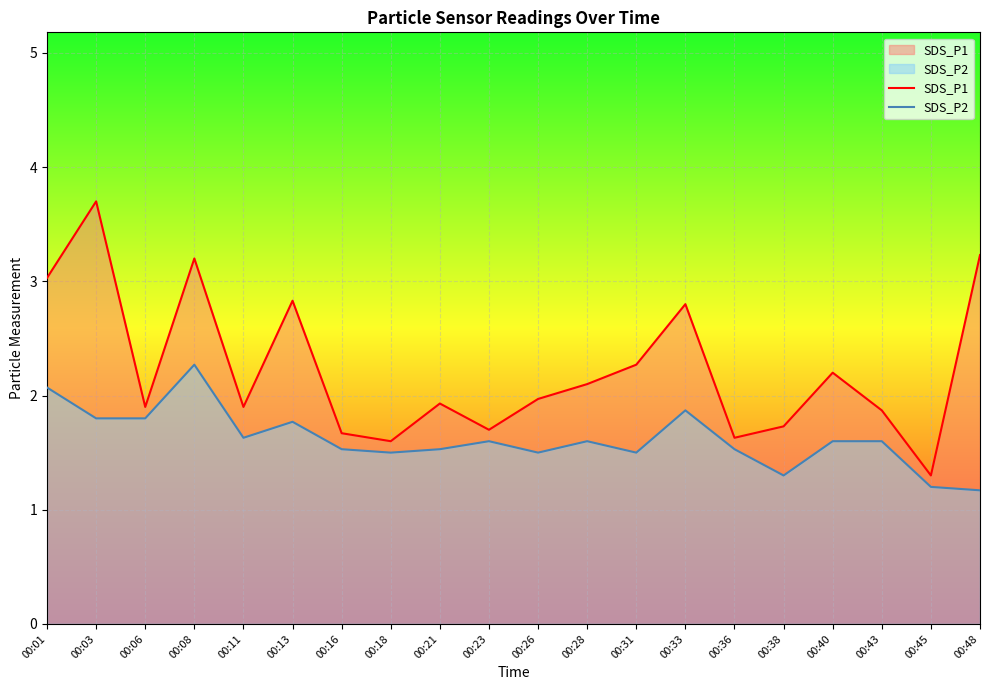

What is the minimum value shown in the chart?

1.2